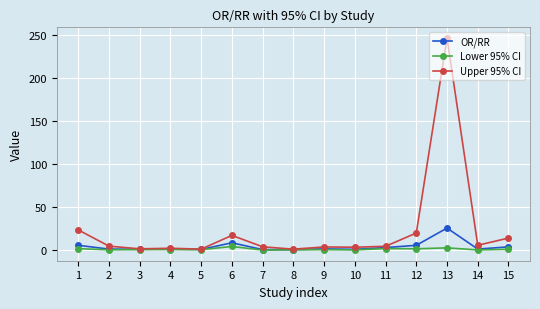

At which category is the sum across all series the highest?

13